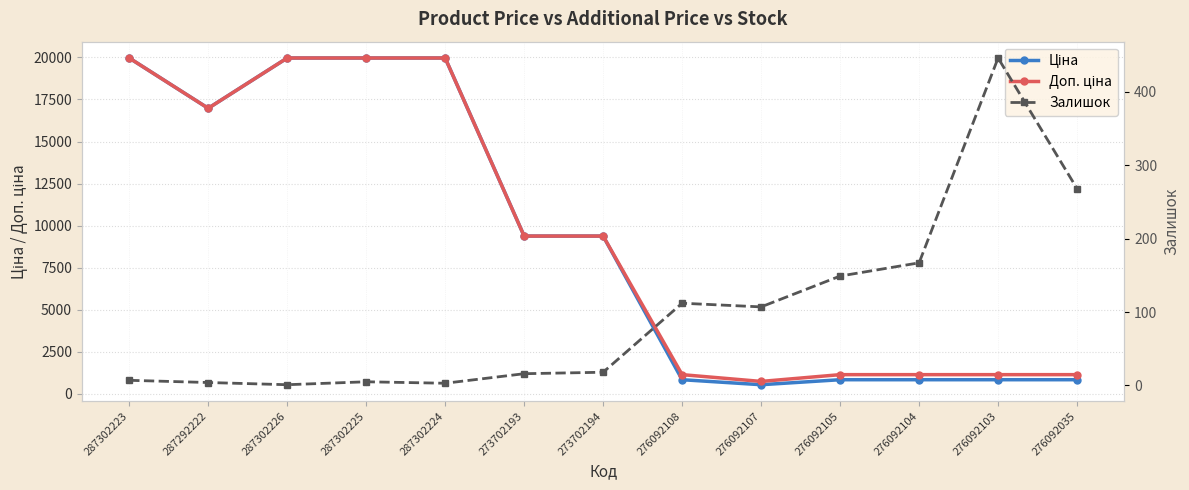

Reading left to right, list all the values displayed in this chart.

Ціна: 19964.2	16976.3	19964.2	19964.2	19964.2	9384.0	9384.0	848.4	551.5	848.4	848.4	848.4	848.4
Доп. ціна: 19964.2	16976.3	19964.2	19964.2	19964.2	9384.0	9384.0	1149.7	747.0	1149.7	1149.7	1149.7	1149.7
Залишок: 7.0	4.0	1.0	5.0	3.0	16.0	18.0	112.0	107.0	149.0	167.0	446.0	268.0